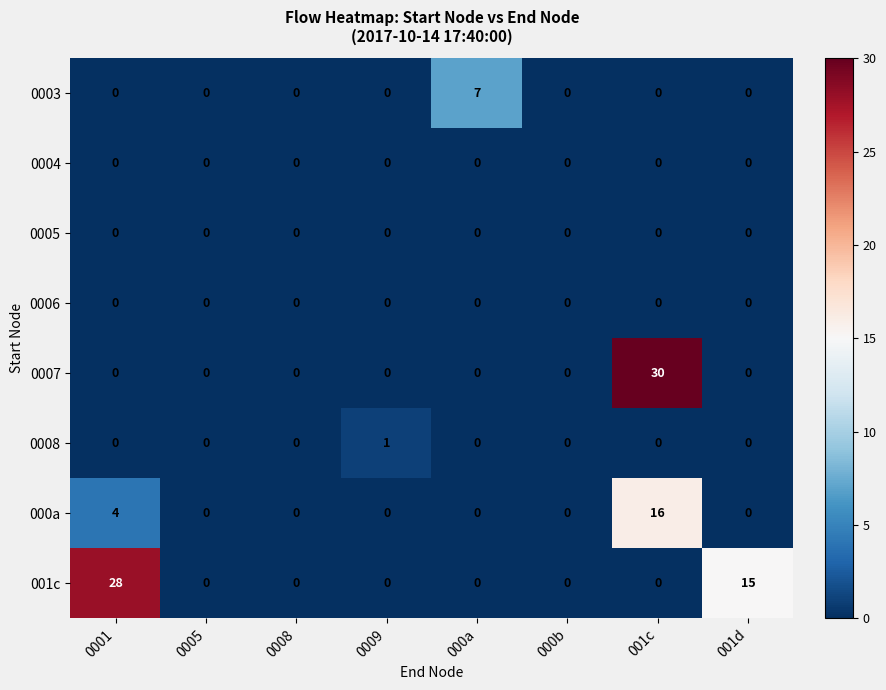

What is the sum of the 0003 values at 0008 and 000a?

7